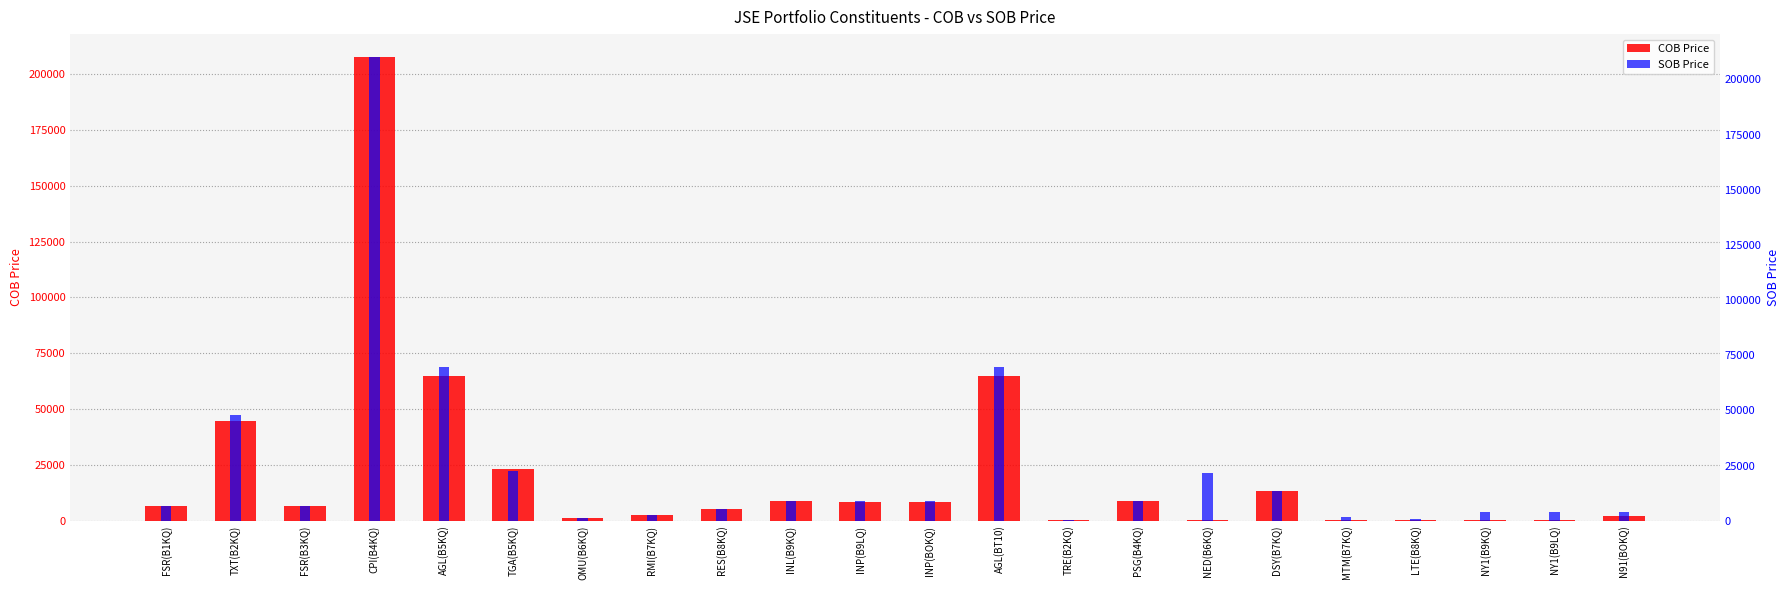

How many bars are there in each group?

2